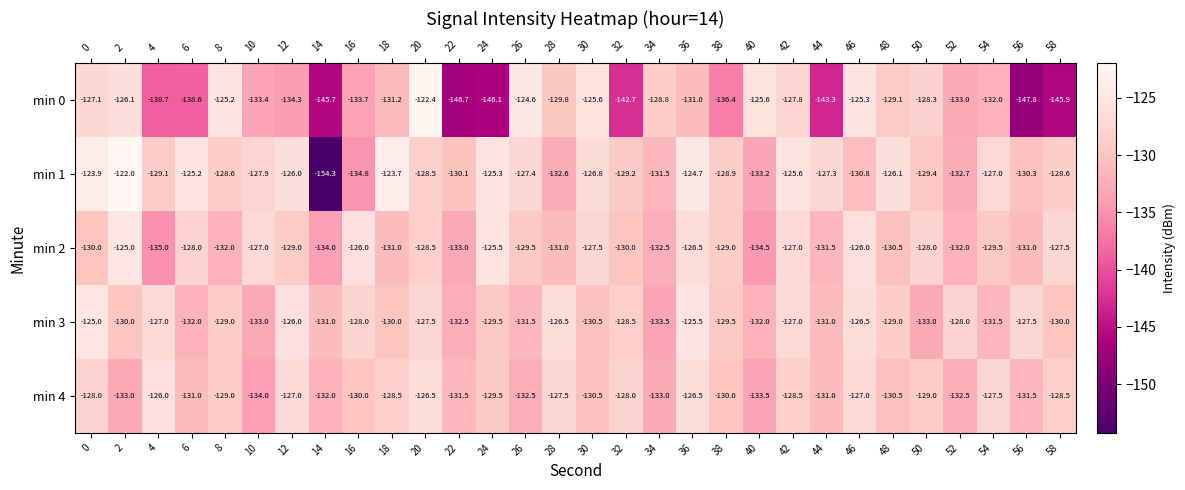

Is it true that min 0 equals -125.3 at 46?

True